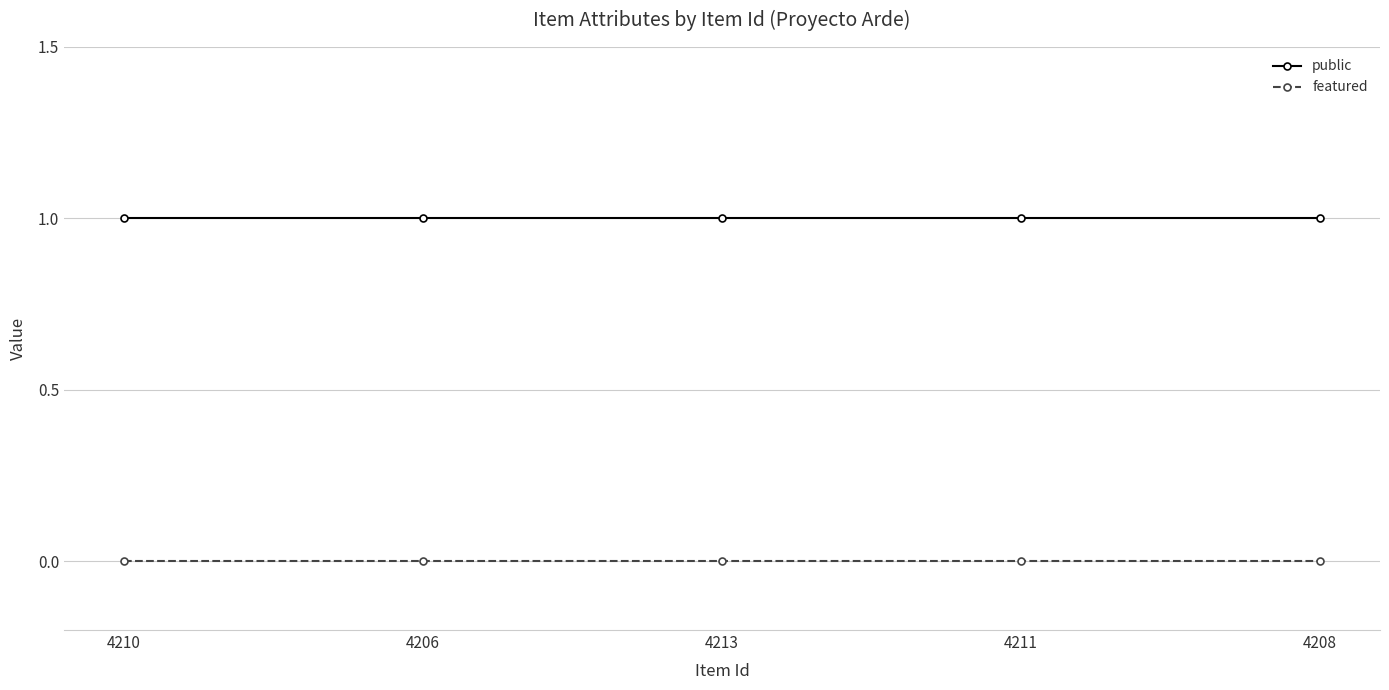

Which series has the largest total across all categories?

public